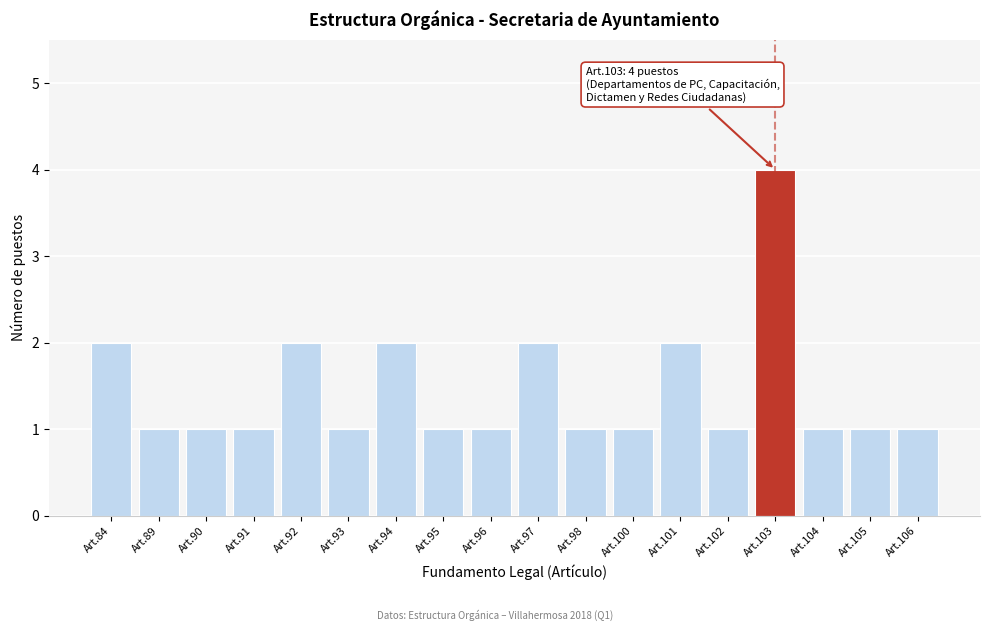

Reading left to right, transcribe all the data shown in this chart.

2	1	1	1	2	1	2	1	1	2	1	1	2	1	4	1	1	1